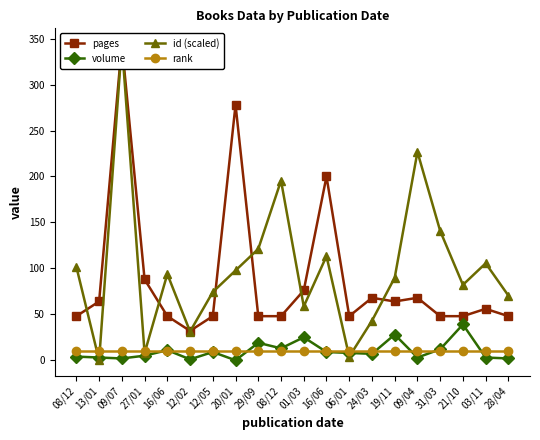

What is the label of the 6th point from the right?

19/11